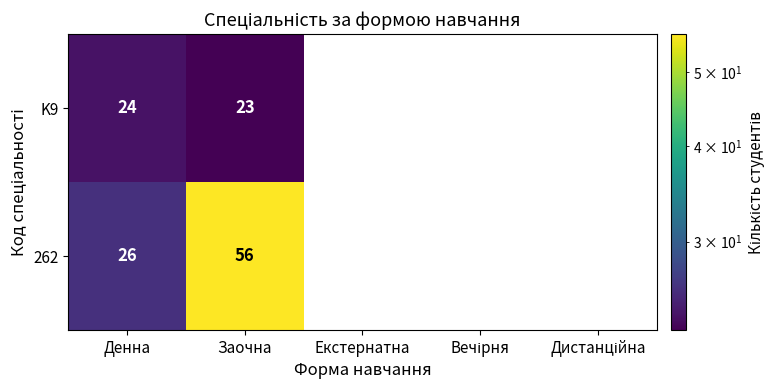

Which series has the widest spread of values?

262